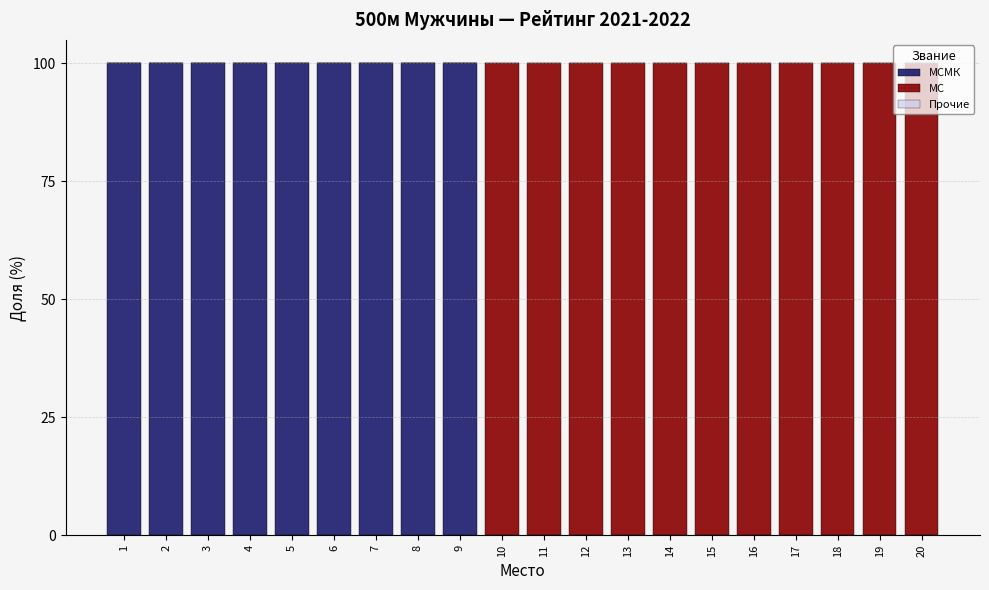

What is the total value across all series at 17?

100